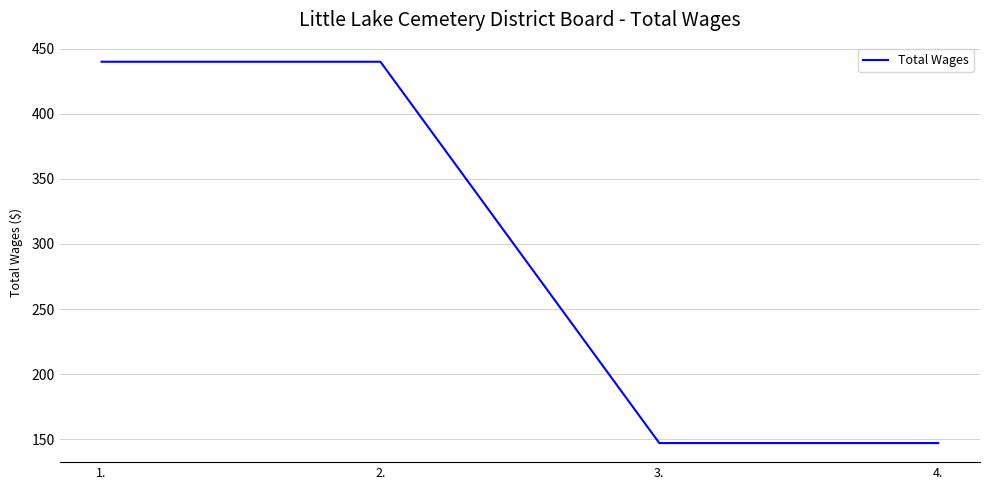

What is the minimum value shown in the chart?

147